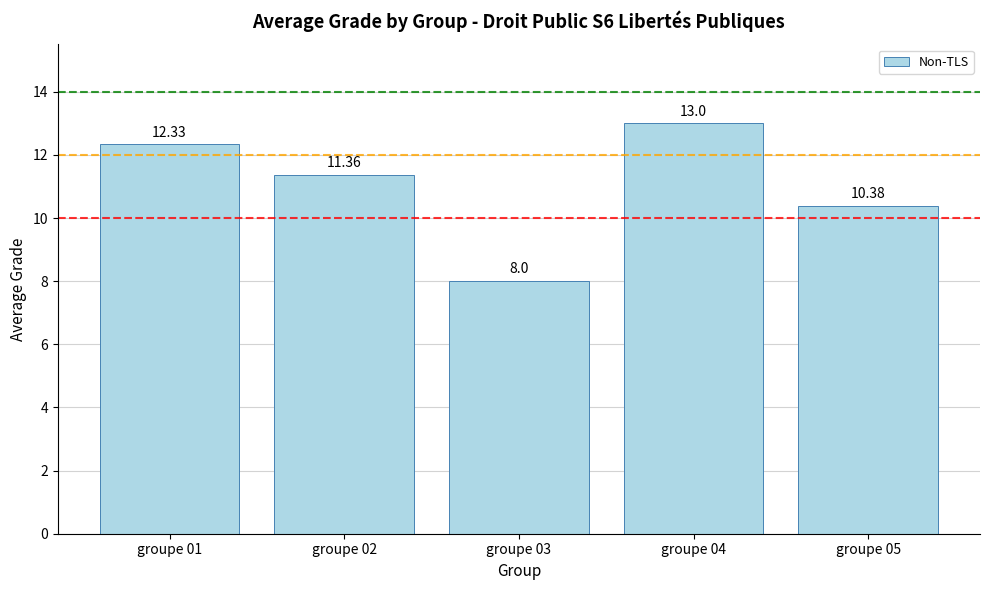

Reading left to right, extract all data points from this chart.

groupe 01=12.3	groupe 02=11.4	groupe 03=8.0	groupe 04=13.0	groupe 05=10.4